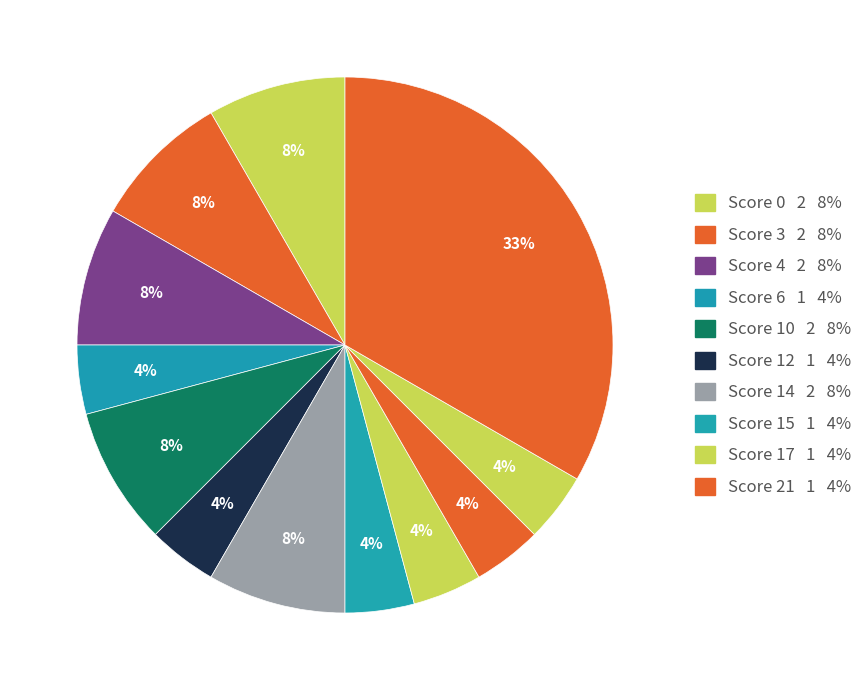

Count the number of slices in the pie.

12